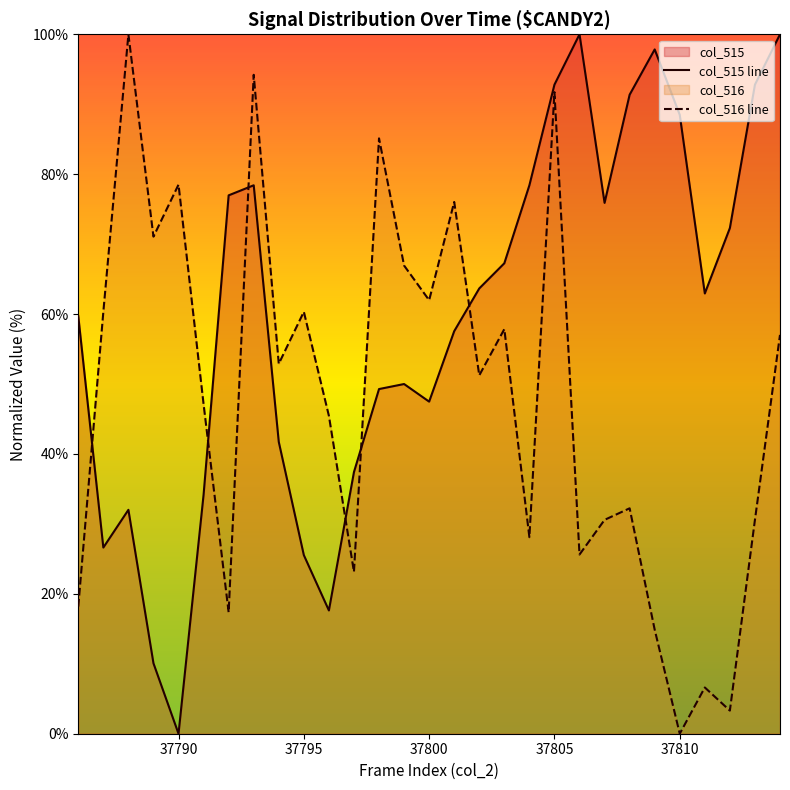

What is the difference between the maximum and minimum values in the col_516 line series?

100.0